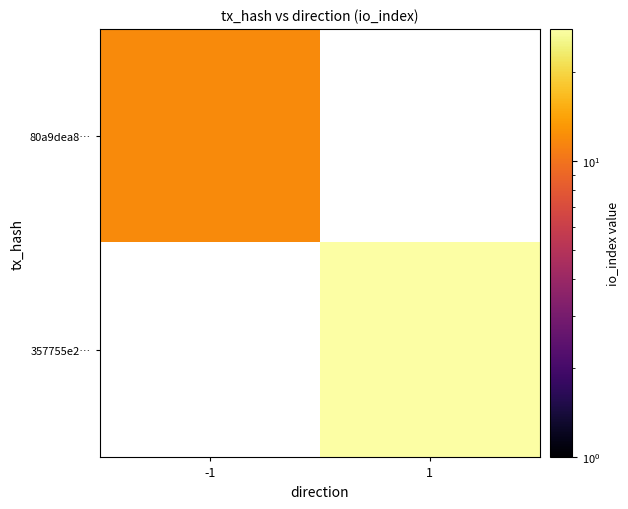

How many categories are shown in the chart?

2